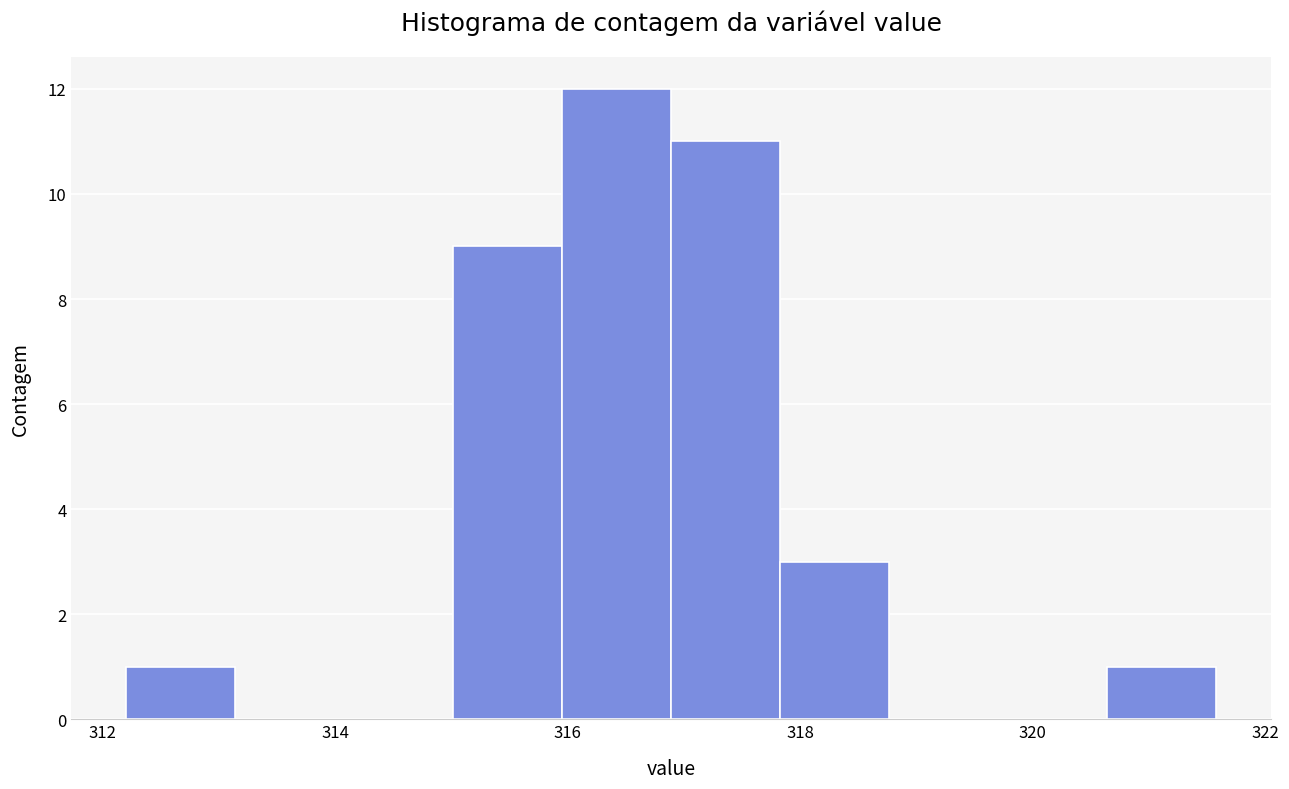

What is the height of the bar covering 315.0 to 316.0 on the x-axis? Neither the bar edges nor the heights are printed on the chart, so give them approximately, as read against the axes.

9